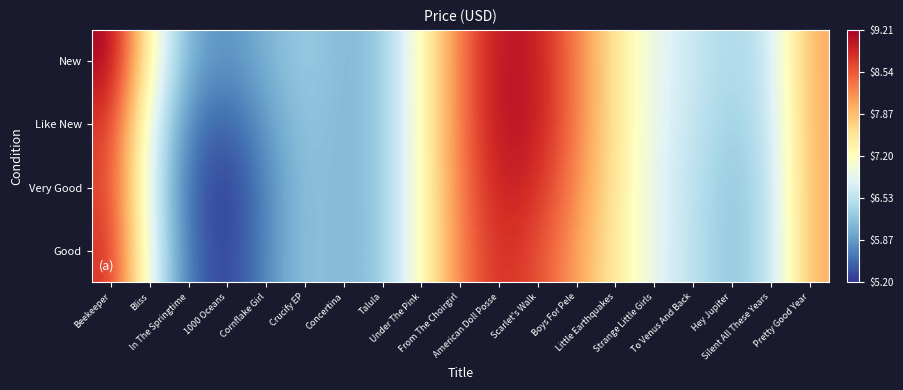

Reading left to right, what are all the values shown in this chart?

New: Beekeeper=9.2	Bliss=7.3	In The Springtime=6.0	1000 Oceans=5.8	Cornflake Girl=6.1	Crucify EP=6.3	Concertina=6.1	Talula=6.2	Under The Pink=7.3	From The Choirgirl=8.4	American Doll Posse=9.1	Scarlet's Walk=9.0	Boys For Pele=8.3	Little Earthquakes=7.5	Strange Little Girls=6.9	To Venus And Back=6.6	Hey Jupiter=6.4	Silent All These Years=6.6	Pretty Good Year=8.0
Like New: Beekeeper=8.8	Bliss=6.9	In The Springtime=5.7	1000 Oceans=5.4	Cornflake Girl=5.9	Crucify EP=6.3	Concertina=6.1	Talula=6.2	Under The Pink=7.3	From The Choirgirl=8.4	American Doll Posse=9.1	Scarlet's Walk=9.0	Boys For Pele=8.3	Little Earthquakes=7.5	Strange Little Girls=6.9	To Venus And Back=6.6	Hey Jupiter=6.3	Silent All These Years=6.6	Pretty Good Year=8.0
Very Good: Beekeeper=8.7	Bliss=6.8	In The Springtime=5.5	1000 Oceans=5.2	Cornflake Girl=5.7	Crucify EP=6.2	Concertina=6.1	Talula=6.2	Under The Pink=7.3	From The Choirgirl=8.3	American Doll Posse=9.0	Scarlet's Walk=8.8	Boys For Pele=8.2	Little Earthquakes=7.5	Strange Little Girls=6.9	To Venus And Back=6.5	Hey Jupiter=6.2	Silent All These Years=6.5	Pretty Good Year=8.0
Good: Beekeeper=8.8	Bliss=6.9	In The Springtime=5.6	1000 Oceans=5.2	Cornflake Girl=5.8	Crucify EP=6.2	Concertina=6.1	Talula=6.2	Under The Pink=7.3	From The Choirgirl=8.3	American Doll Posse=8.9	Scarlet's Walk=8.6	Boys For Pele=8.1	Little Earthquakes=7.5	Strange Little Girls=6.9	To Venus And Back=6.5	Hey Jupiter=6.2	Silent All These Years=6.5	Pretty Good Year=8.0